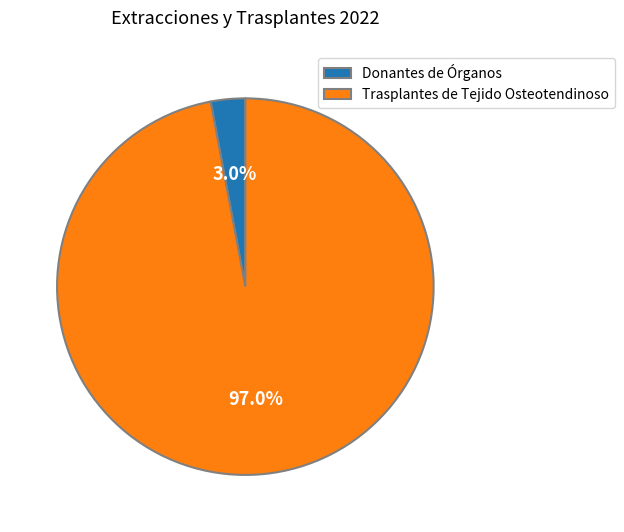

Does Donantes de Órganos account for over 50% of the chart?

No